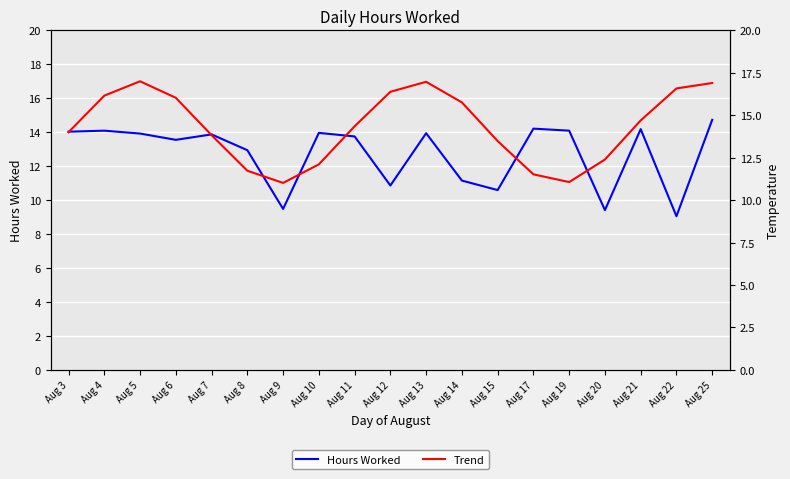

At how many categories does at least one series exceed 13?

16